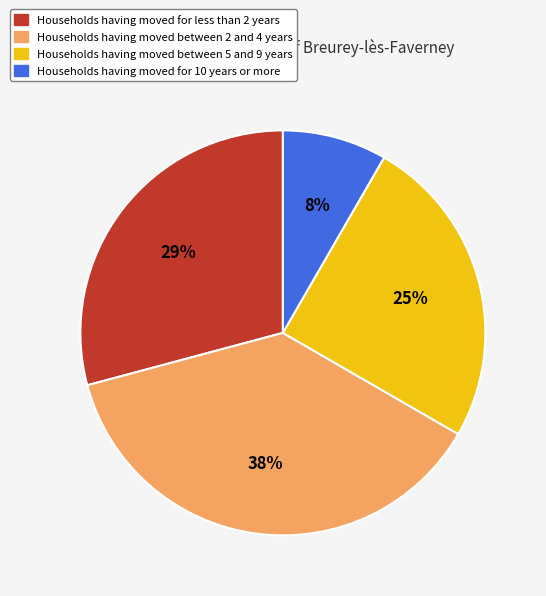

Rank the categories by value from highest to lowest.

Households having moved between 2 and 4 years, Households having moved for less than 2 years, Households having moved between 5 and 9 years, Households having moved for 10 years or more